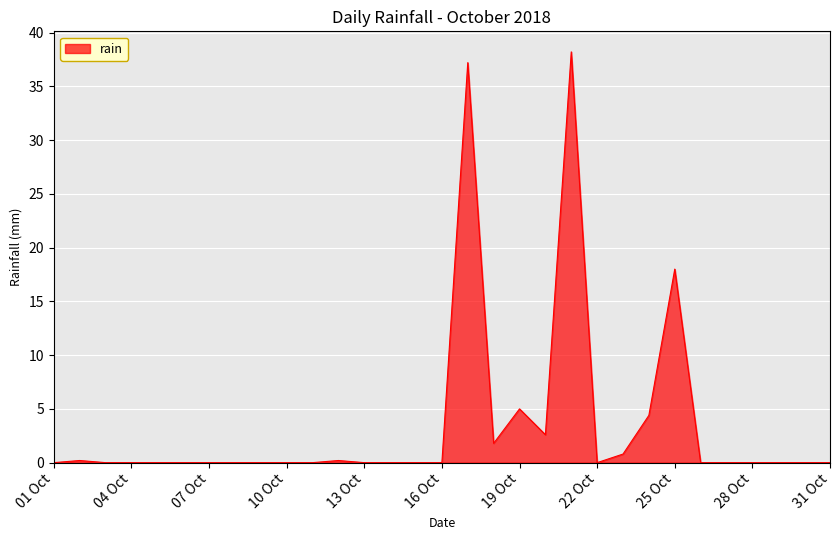

What is the maximum value shown in the chart?

38.2